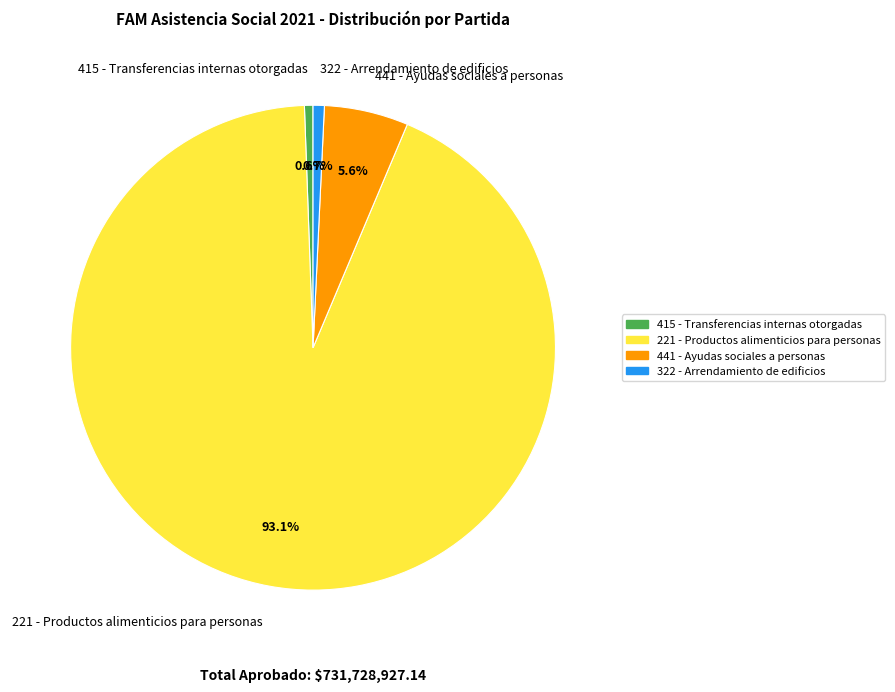

How many slices are in this pie chart?

4